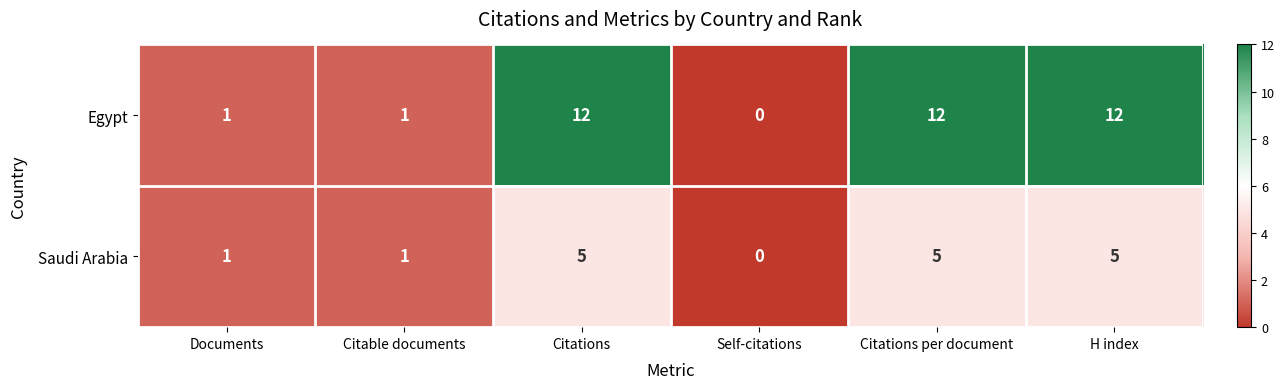

Which series has the largest range (max minus min)?

Egypt